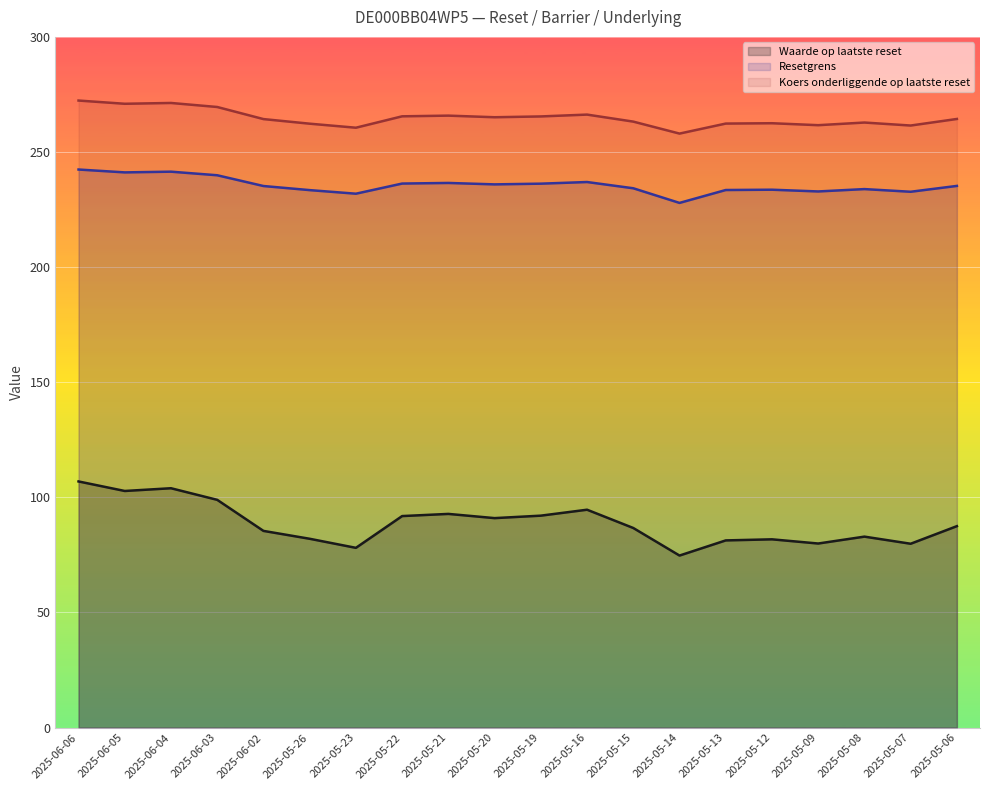

What is the minimum value shown in the chart?

74.7